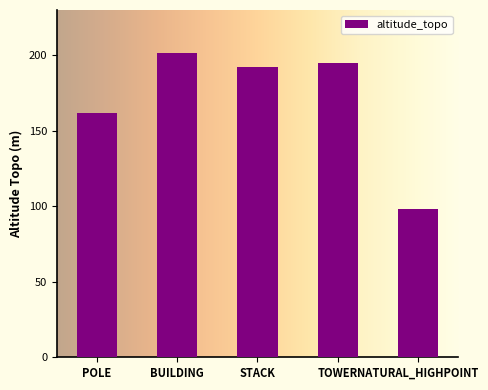

Does the chart contain stacked bars?

No